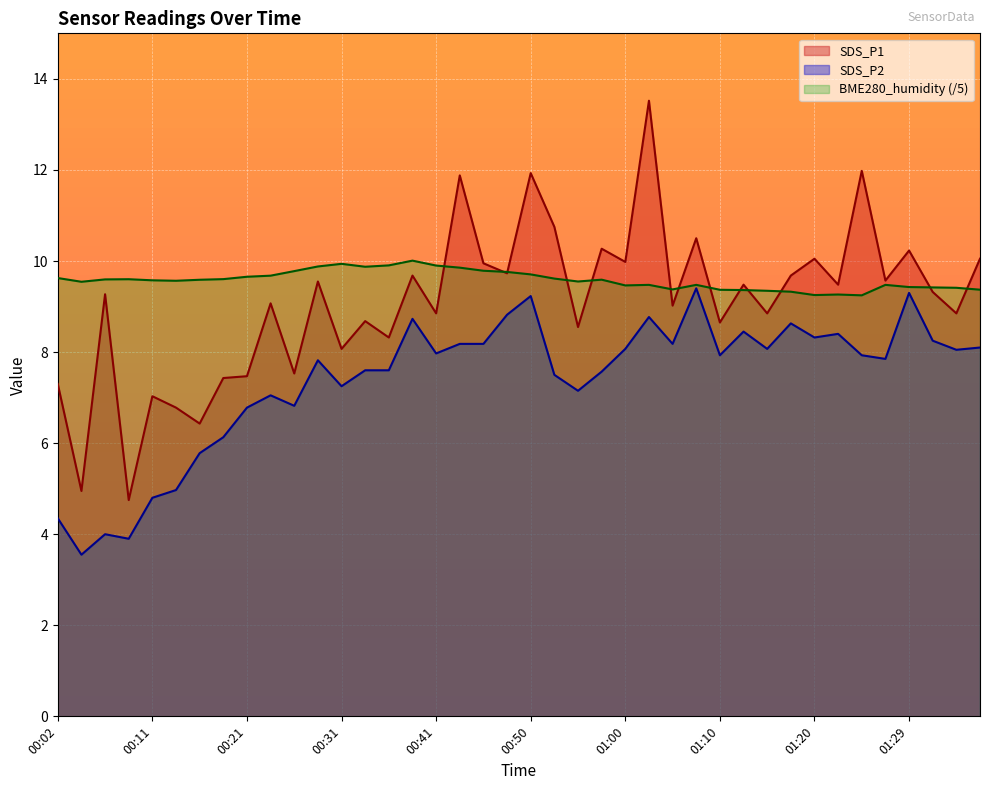

What is the approximate value of SDS_P1 at 01:32?

9.3